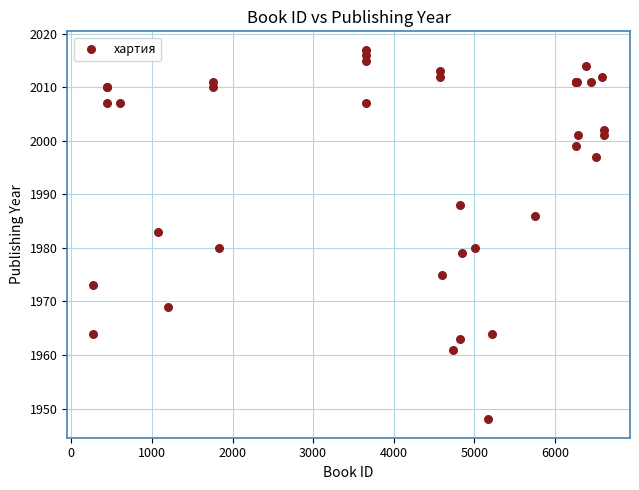

What Y value in the scatter plot is closest to 1982?

1983